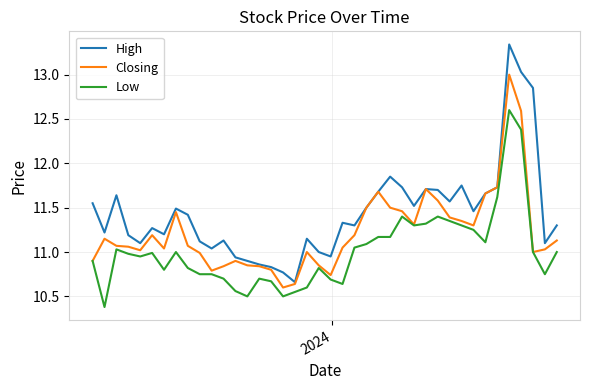

Which series has the largest total across all categories?

High